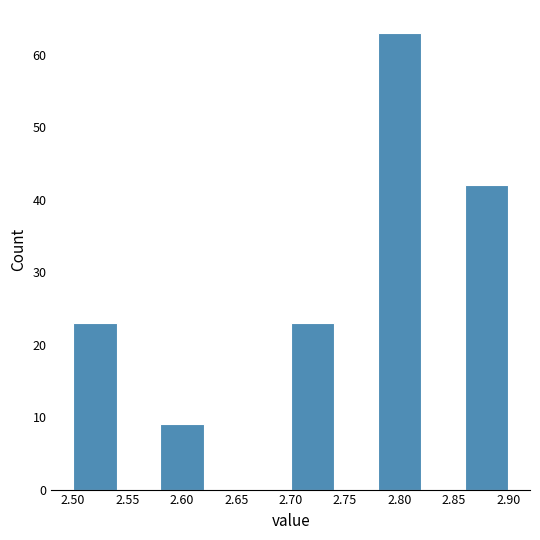

Over which range of the x-axis is the bar tallest?

2.78 to 2.82